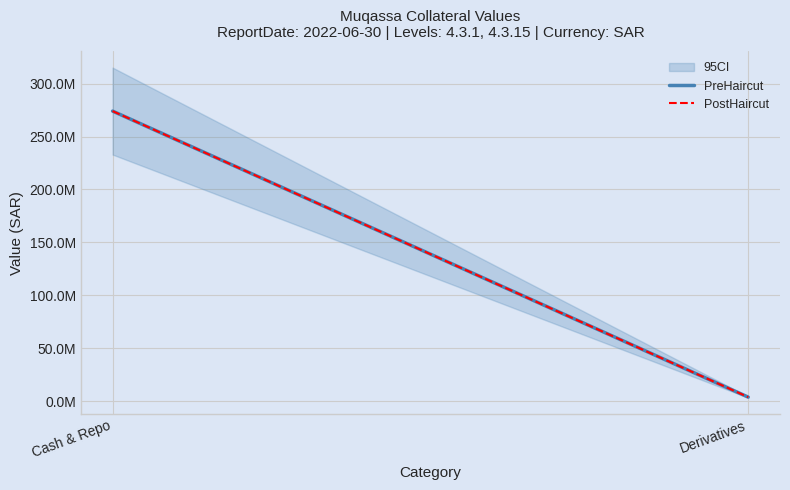

List the series in order of their peak value, highest first.

PreHaircut, PostHaircut